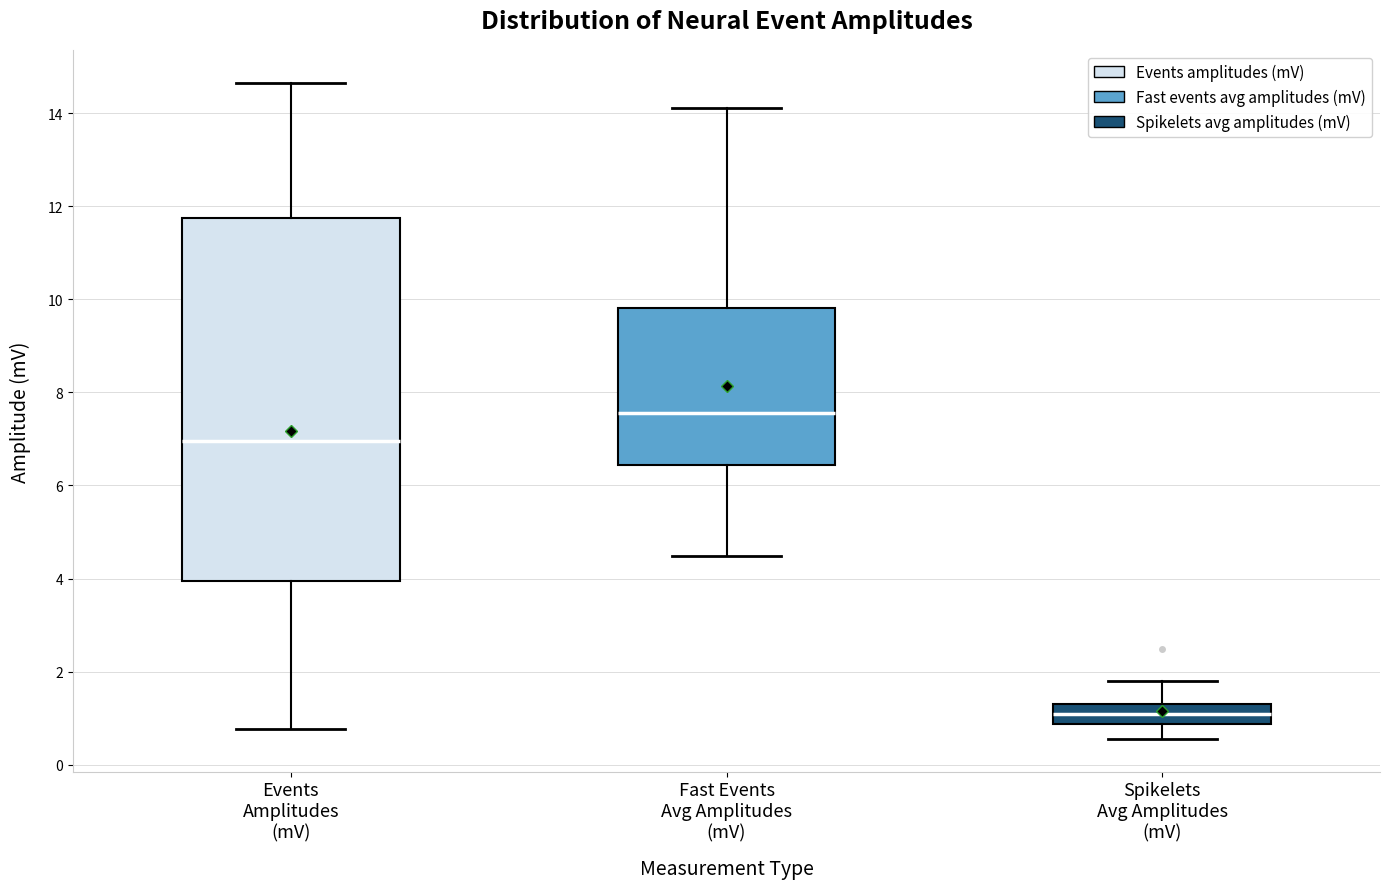

Where does the lower whisker of the box for Fast Events Avg Amplitudes (mV) end on the y-axis? The values are not printed on the chart, so give them approximately, as read against the axis.

4.4